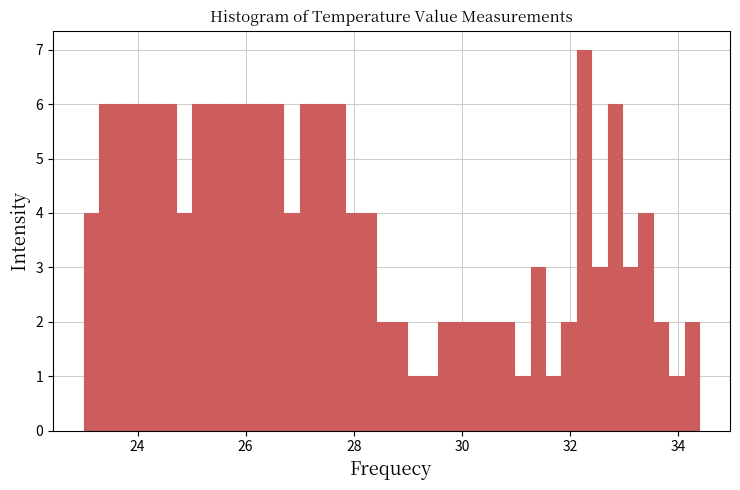

Read against the x-axis, roughly where is the centre of the tallest bar?

32.2